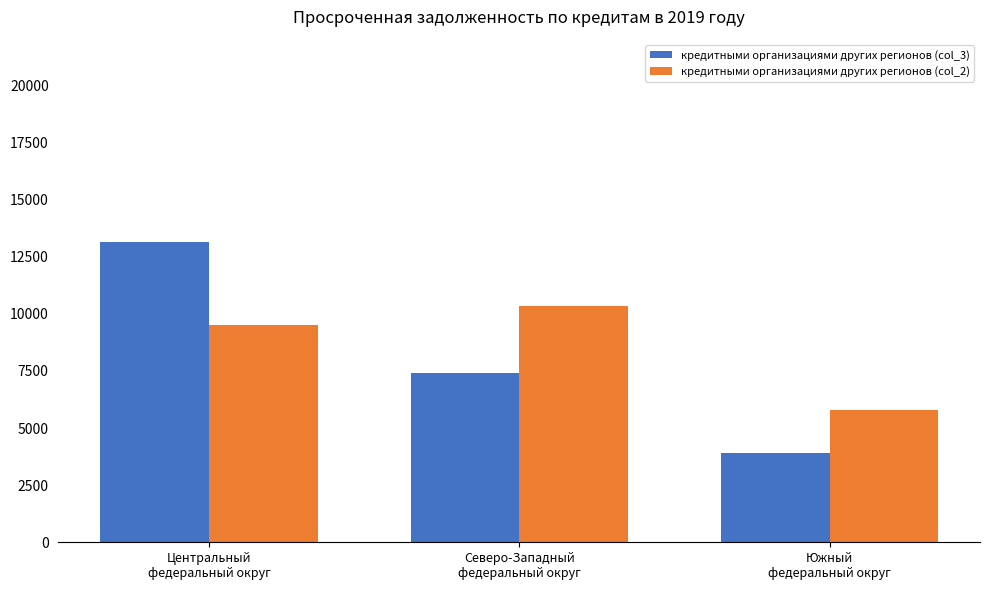

What is the difference between the second highest and minimum values in the кредитными организациями других регионов (col_3) series?

3493